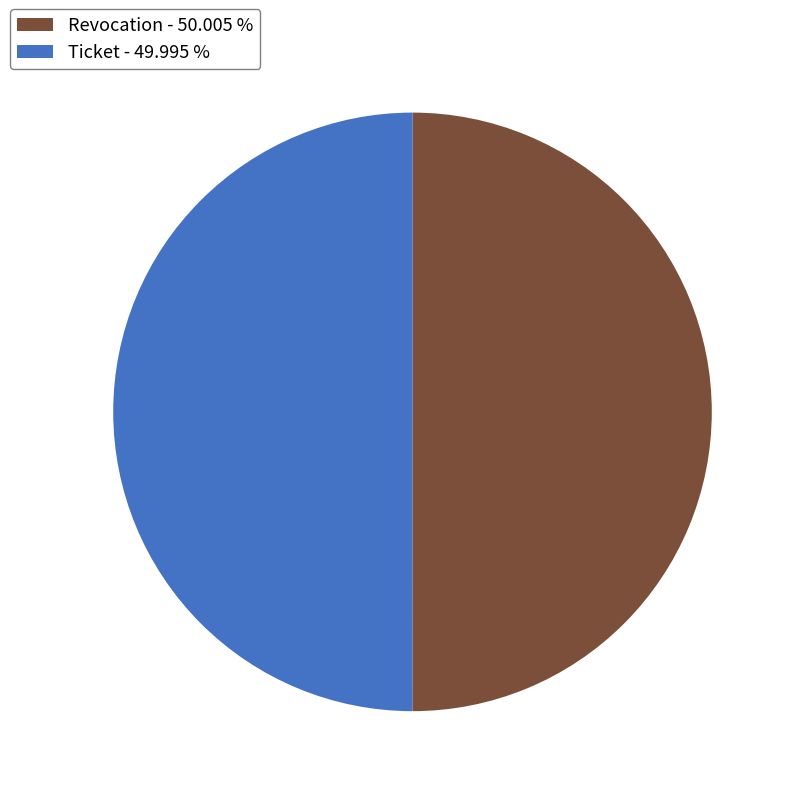

Approximately how many times larger is the value at Revocation - 50.005 % compared to Ticket - 49.995 %?

1.0